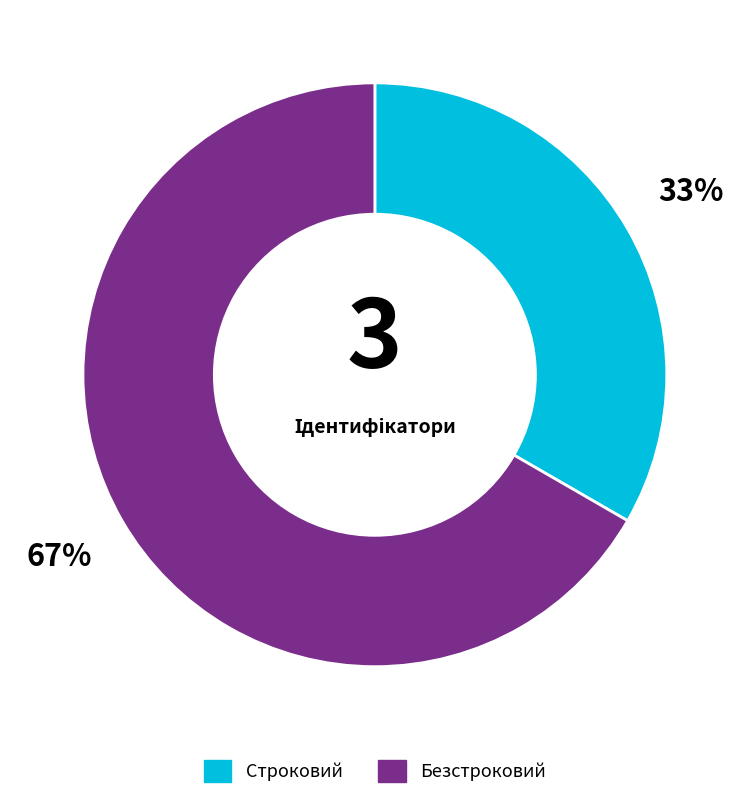

Count the number of slices in the pie.

2